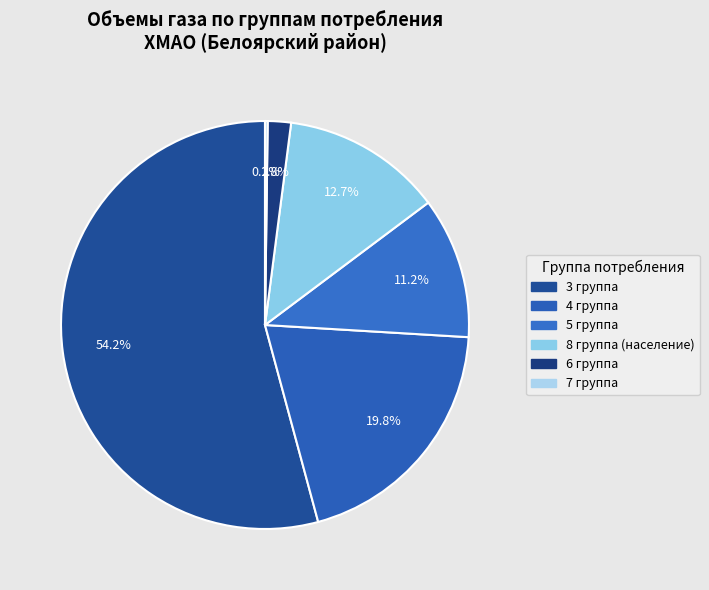

To the nearest percent, what is the difference between the 3 группа and 6 группа slice percentages?

52%